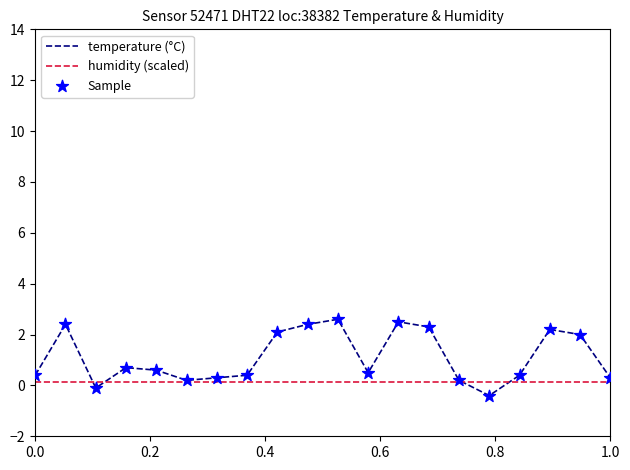

At how many categories does at least one series exceed 0?

20